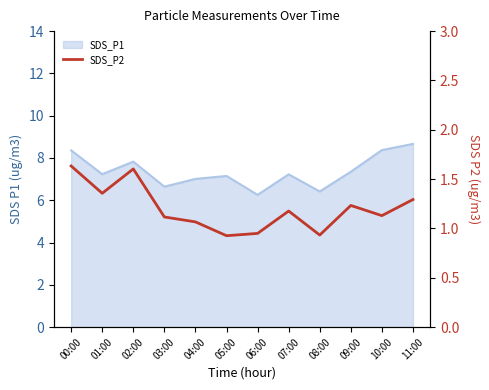

How many lines are shown in the chart?

1